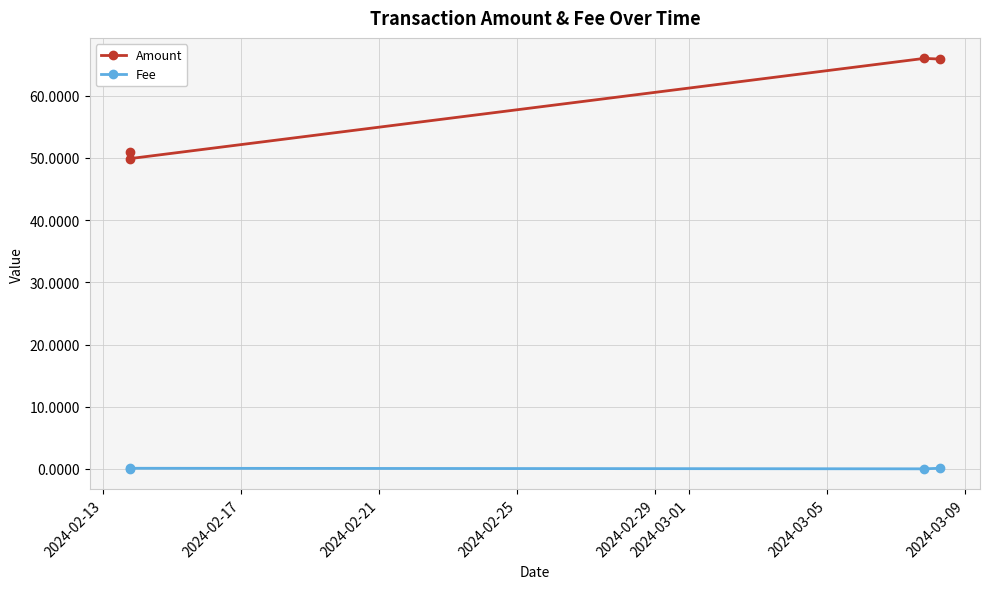

True or false: Amount has more than 2 interior local peaks.

False